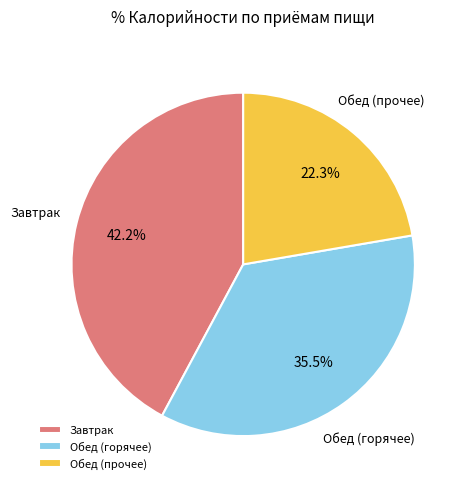

Rank the categories by value from lowest to highest.

Обед (прочее), Обед (горячее), Завтрак